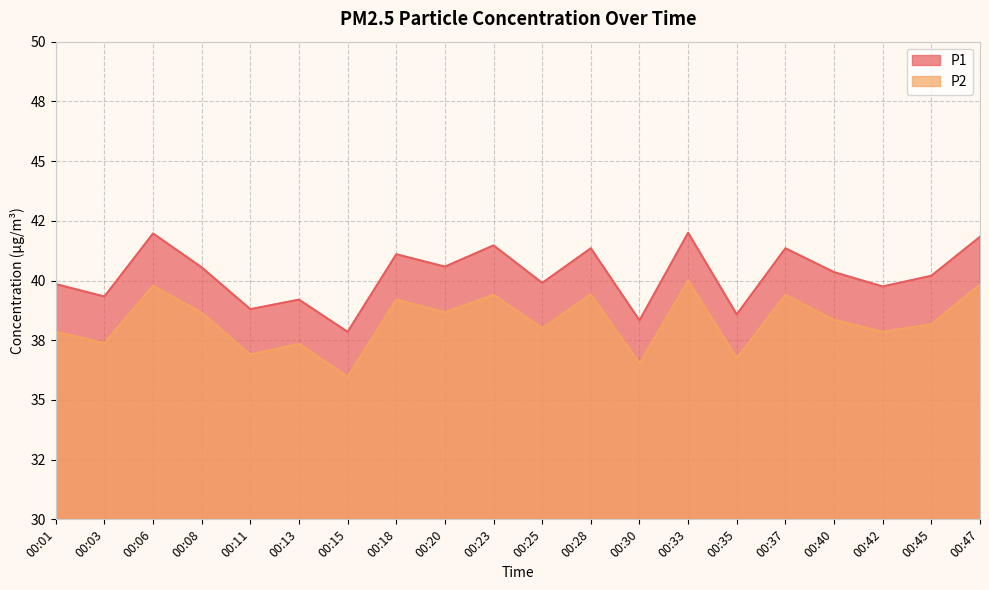

Is it true that P1 equals 39.9 at 00:25?

True